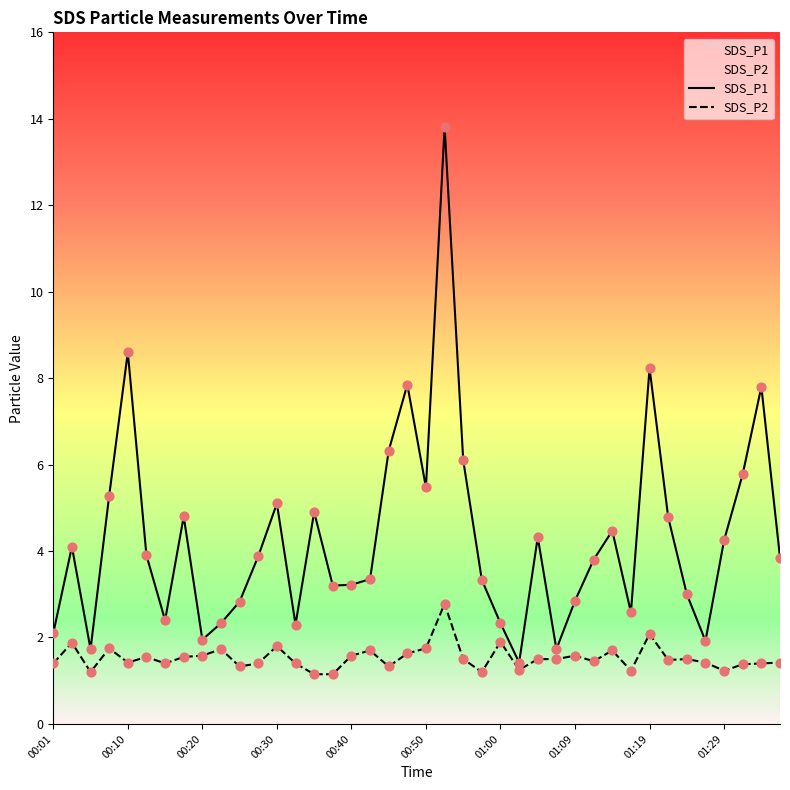

Which series contains the lowest Y value?

SDS_P2